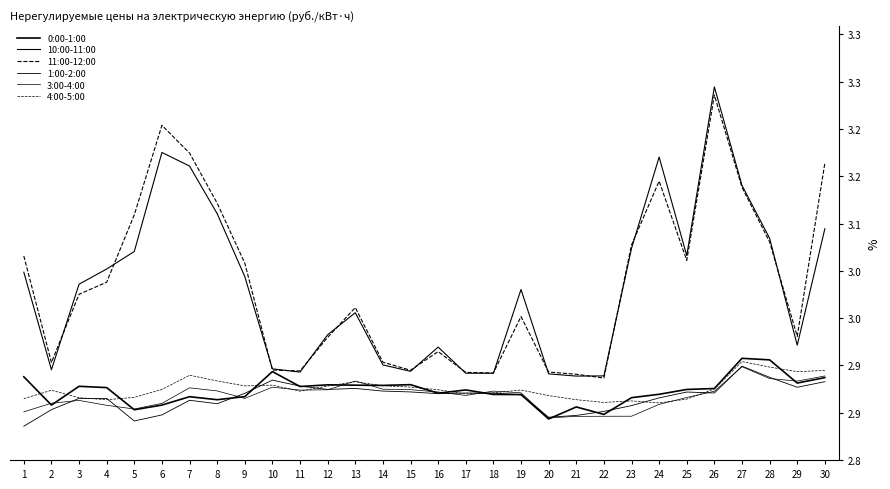

What is the average value of the 0:00-1:00 series?

2.9